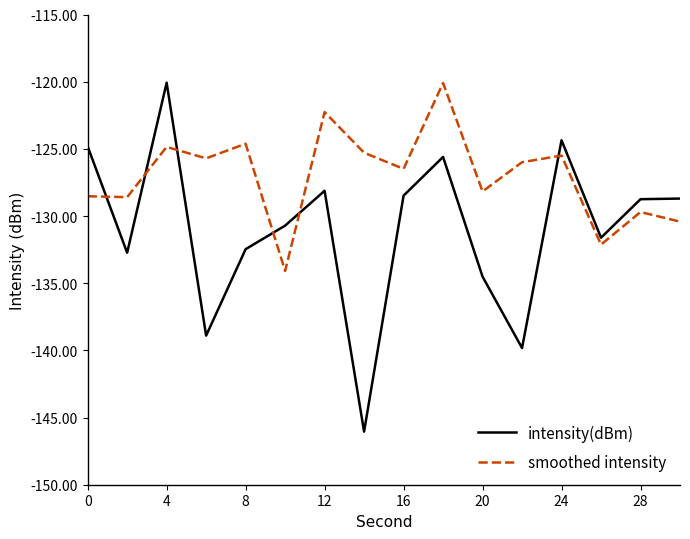

What is the highest value of the smoothed intensity series?

-120.1